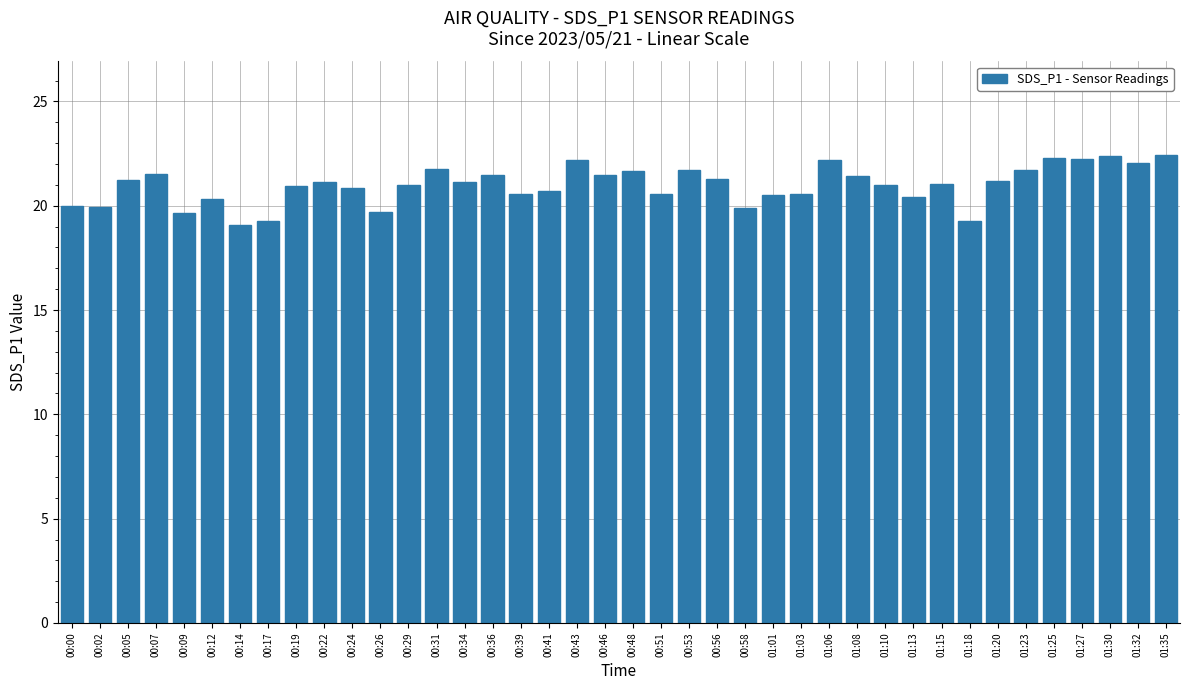

The chart shows a value of 20.6 at 00:51. True or false?

True